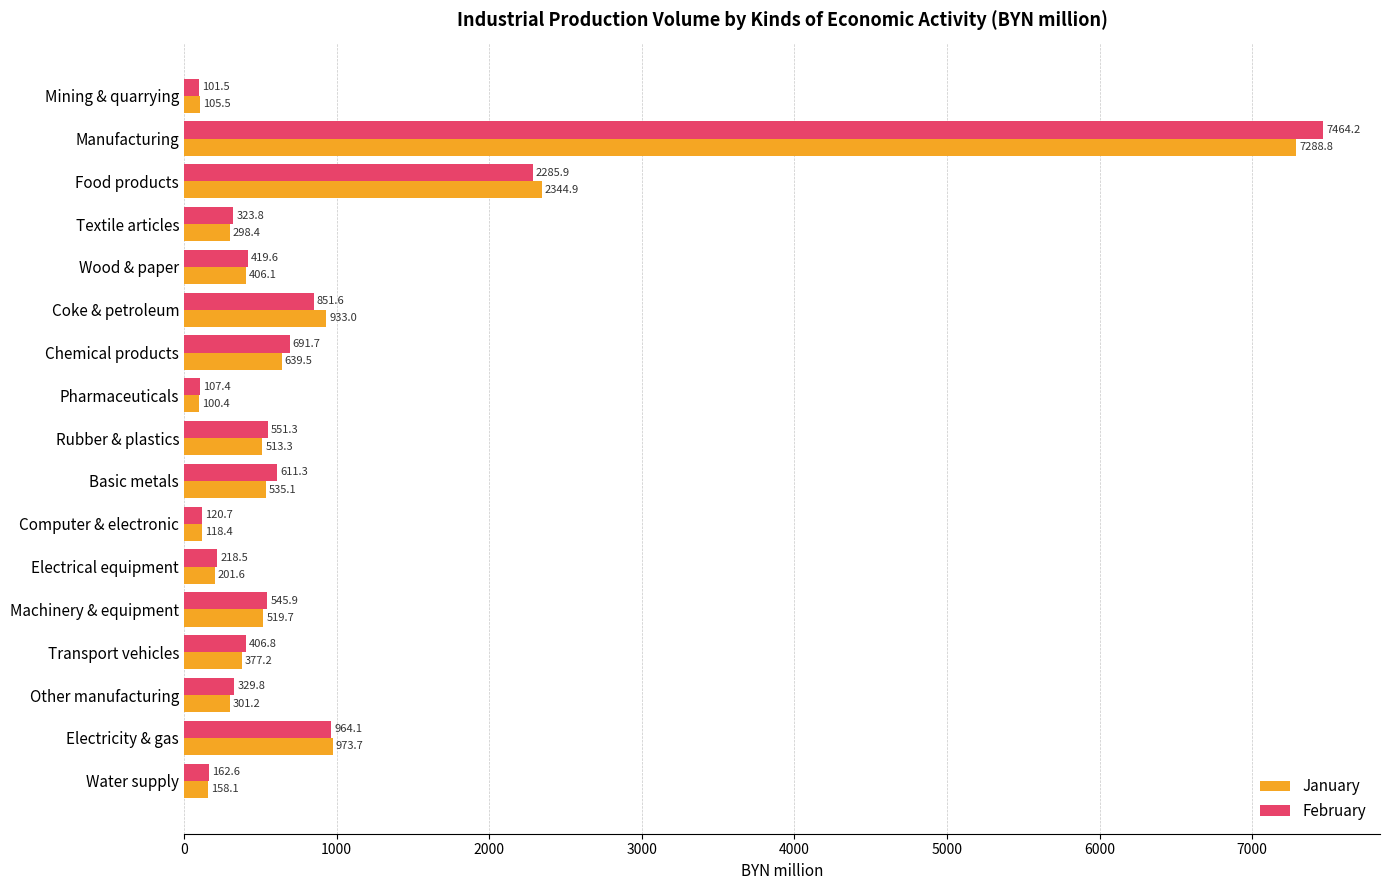

What is the sum of all January values?

15814.9